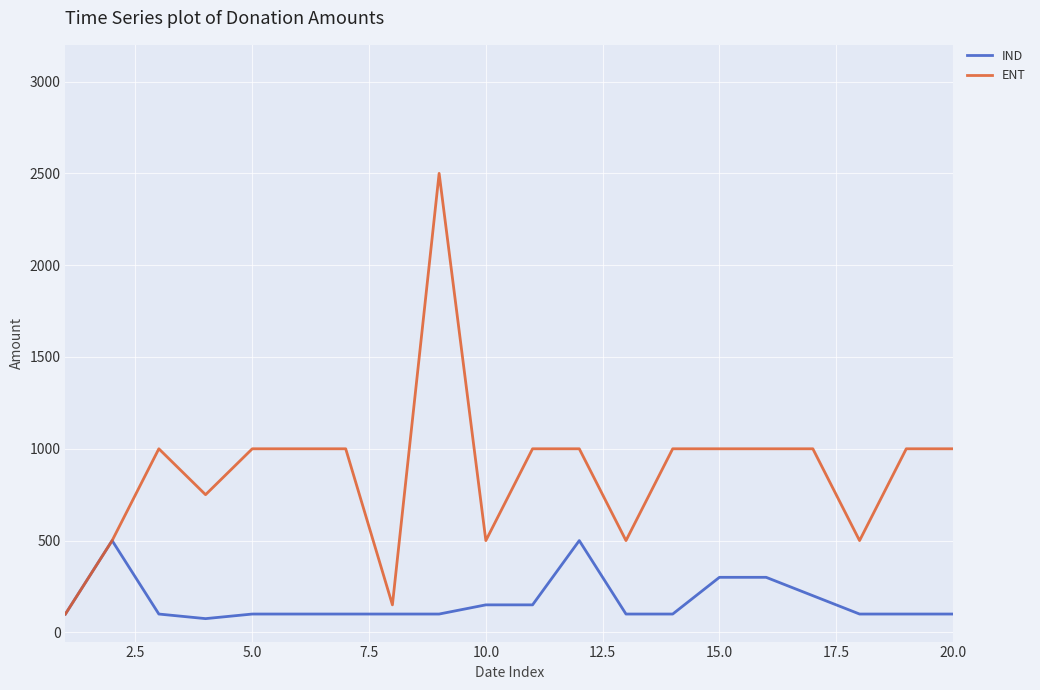

What is the minimum value for IND?

75